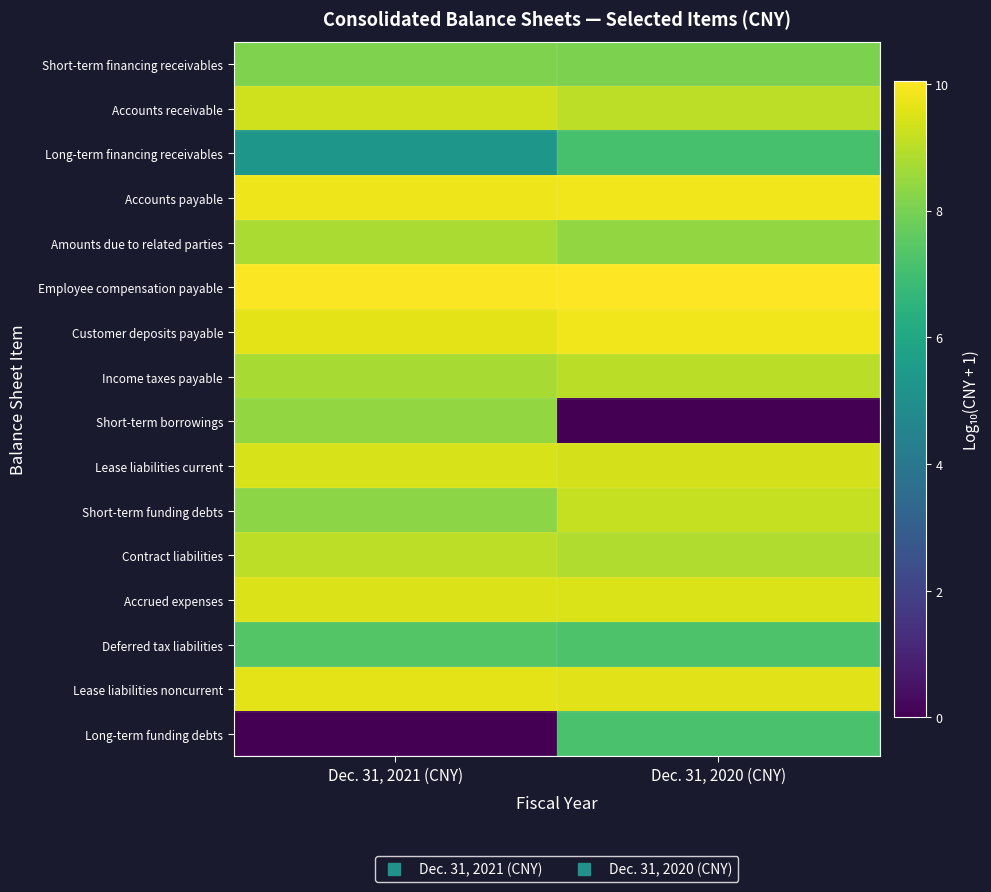

What is the total value across all series at Dec. 31, 2021 (CNY)?

131.4